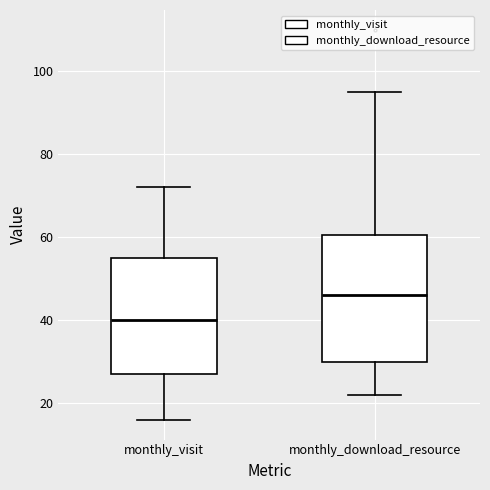

Which box's median line is the lowest?

monthly_visit